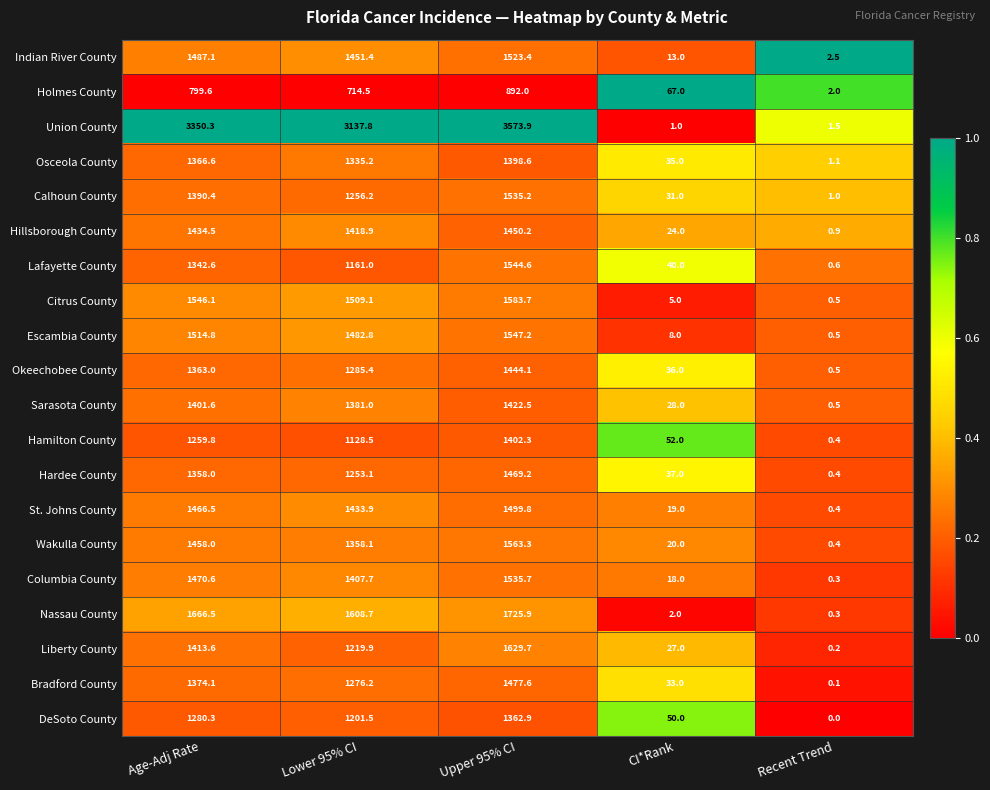

Count the number of data series in this chart.

20